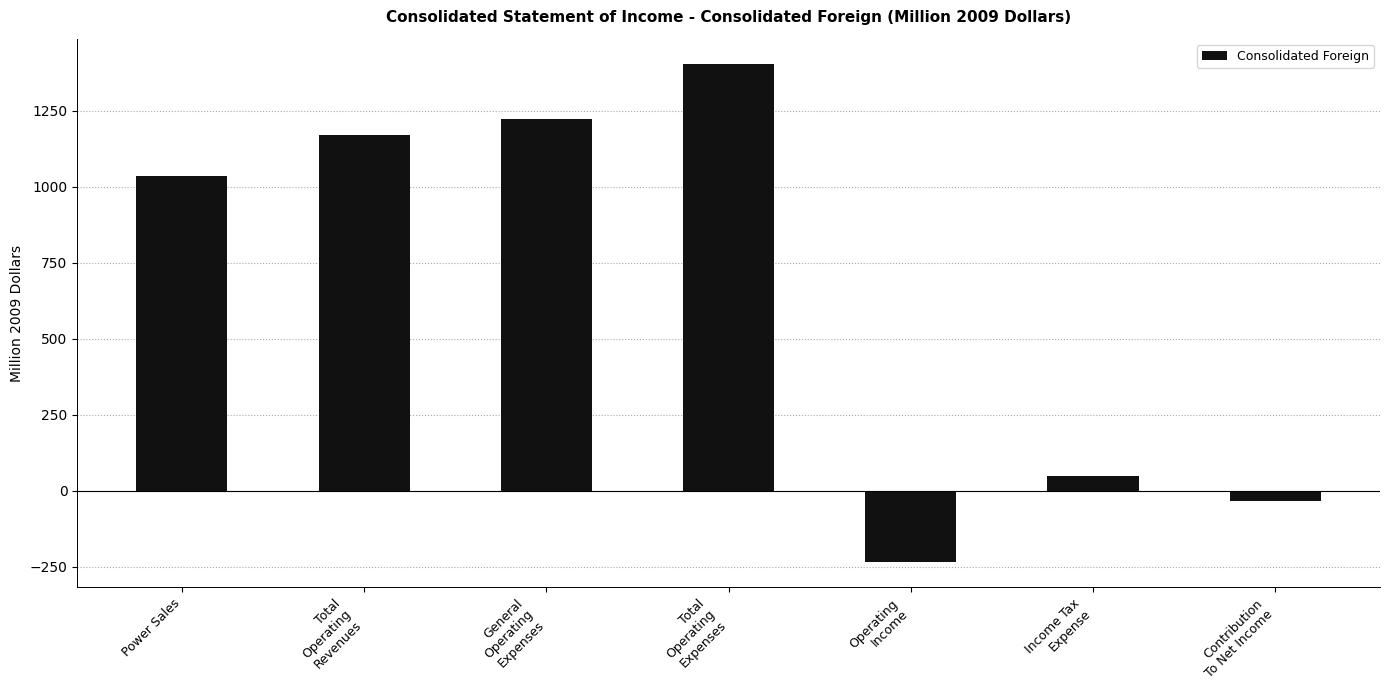

What is the label of the 1st bar from the right?

Contribution
To Net Income